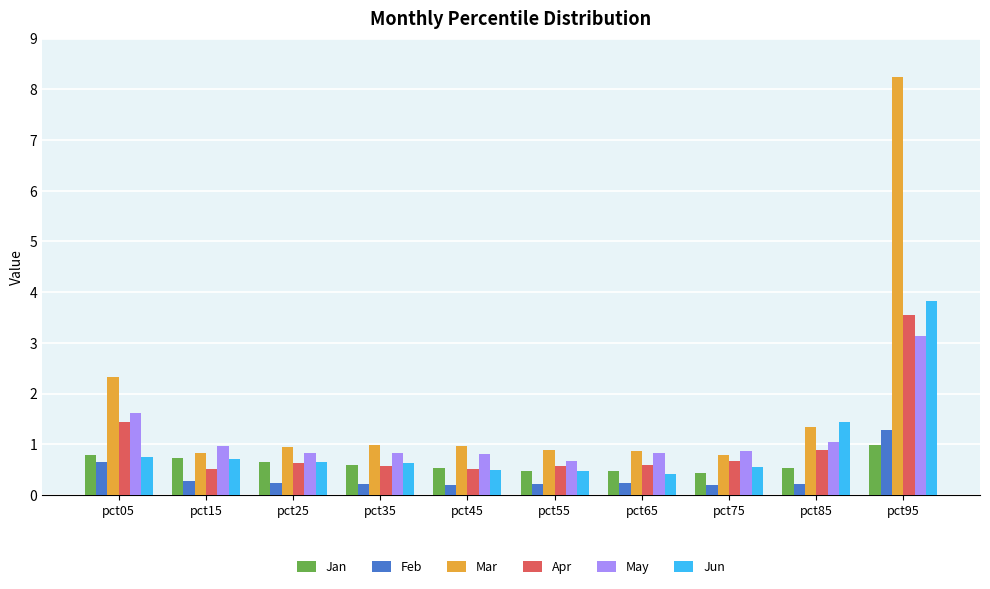

Which series has the largest total across all categories?

Mar